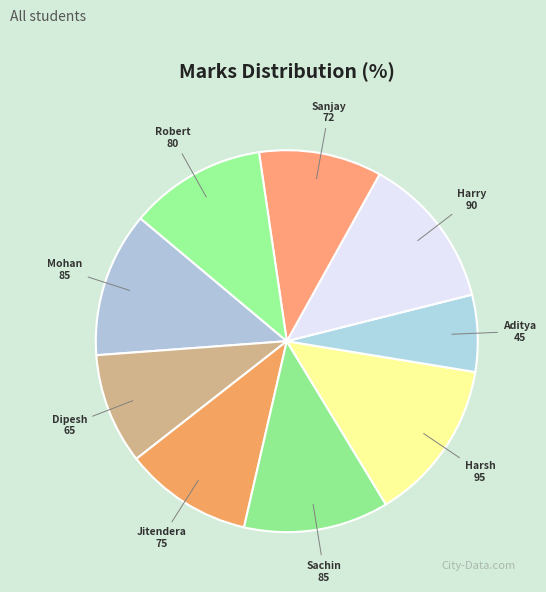

Does any single category account for the majority?

No